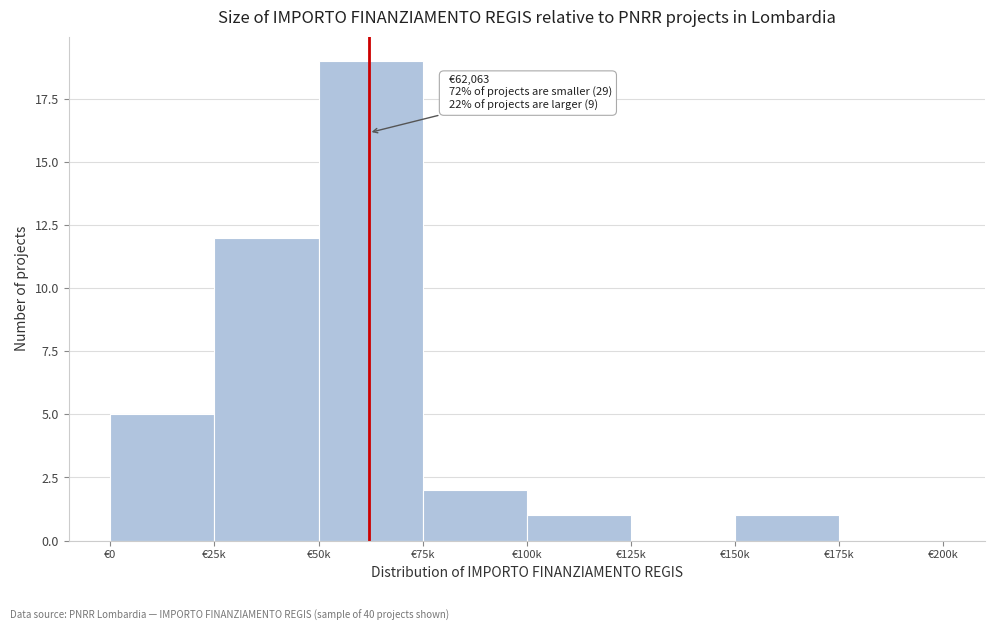

Reading left to right, transcribe all the data shown in this chart.

€0=5	€25k=12	€50k=19	€75k=2	€100k=1	€125k=0	€150k=1	€175k=0